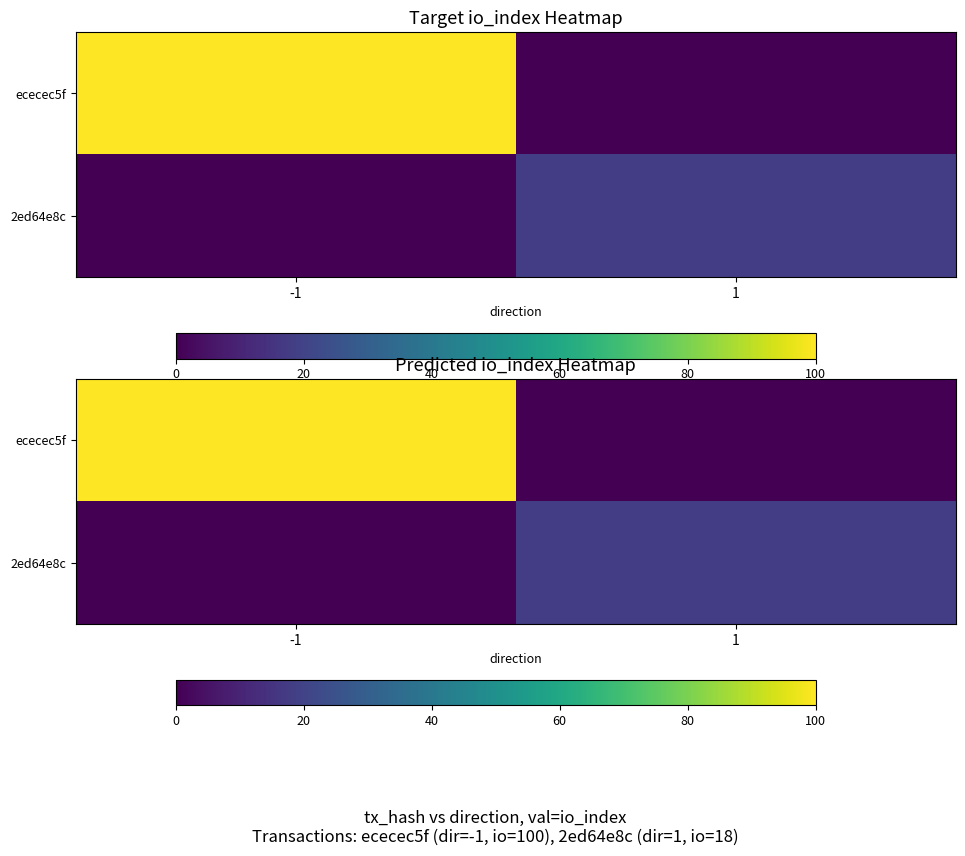

At how many categories does at least one series exceed 82?

1